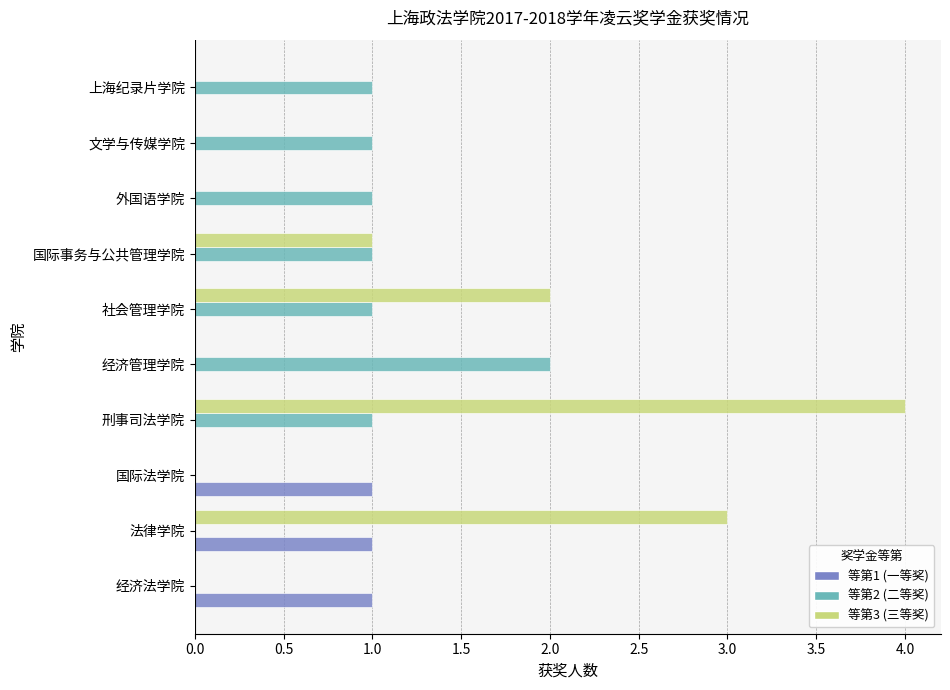

How many data points does each series have?

10